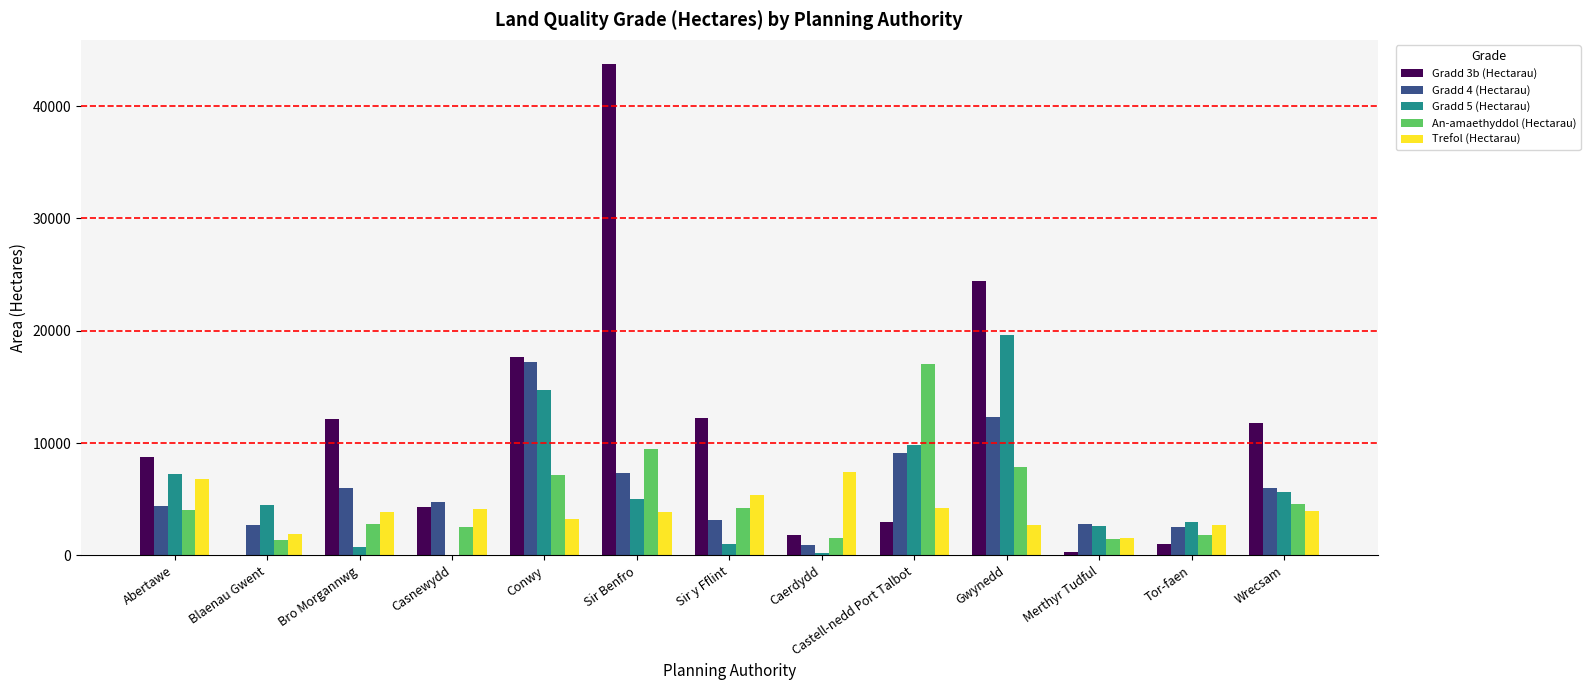

Is it true that An-amaethyddol (Hectarau) equals 7901.0 at Gwynedd?

True